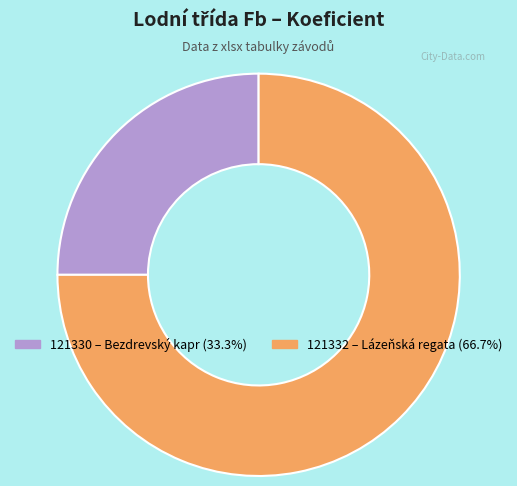

What is the smallest slice in the pie chart?

121330